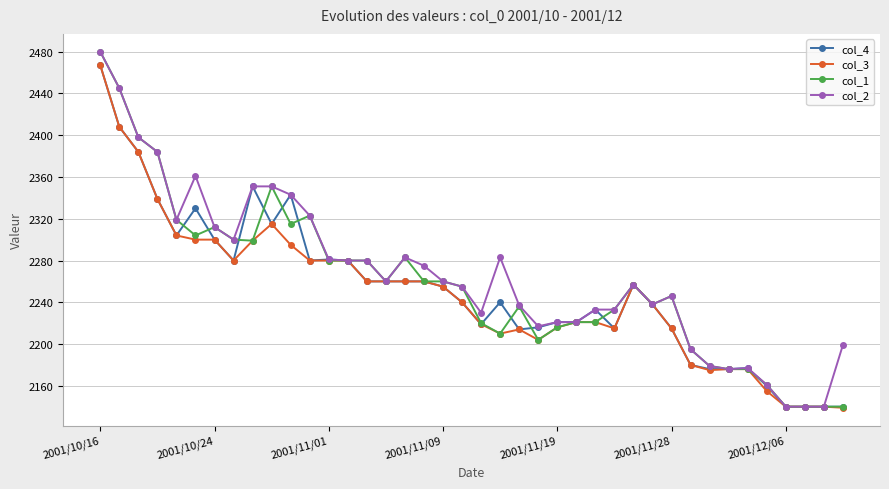

What is the lowest value of the col_3 series?

2139